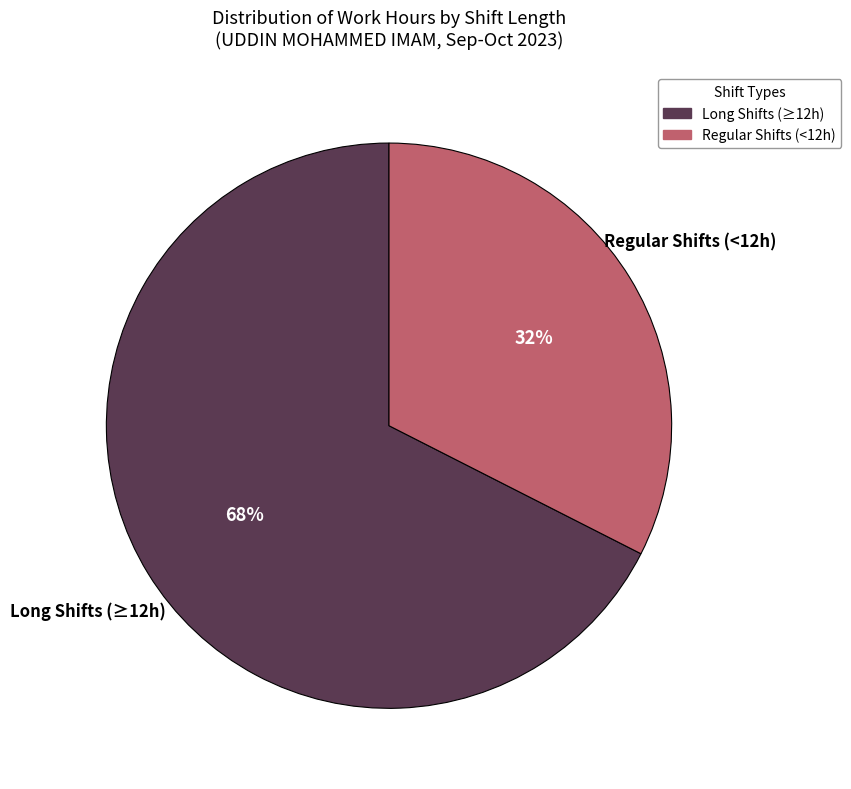

To the nearest percent, what is the average slice percentage?

50%